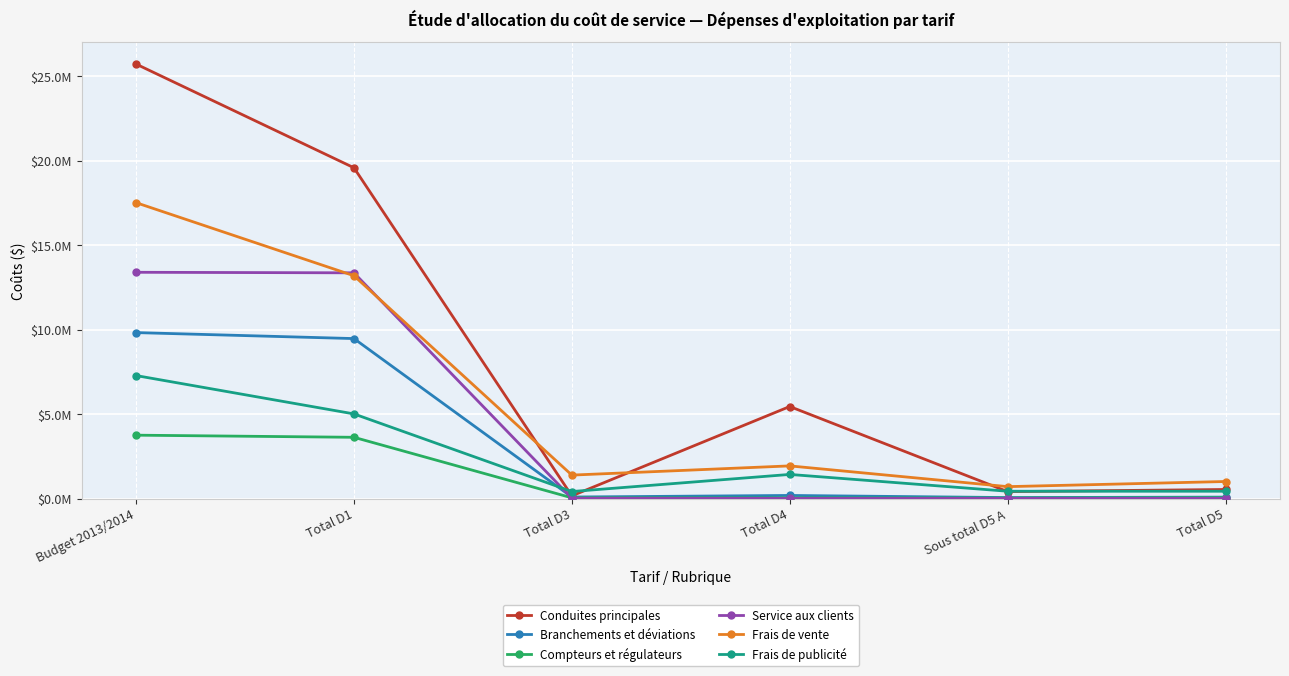

True or false: Compteurs et régulateurs and Frais de vente intersect in this chart.

False